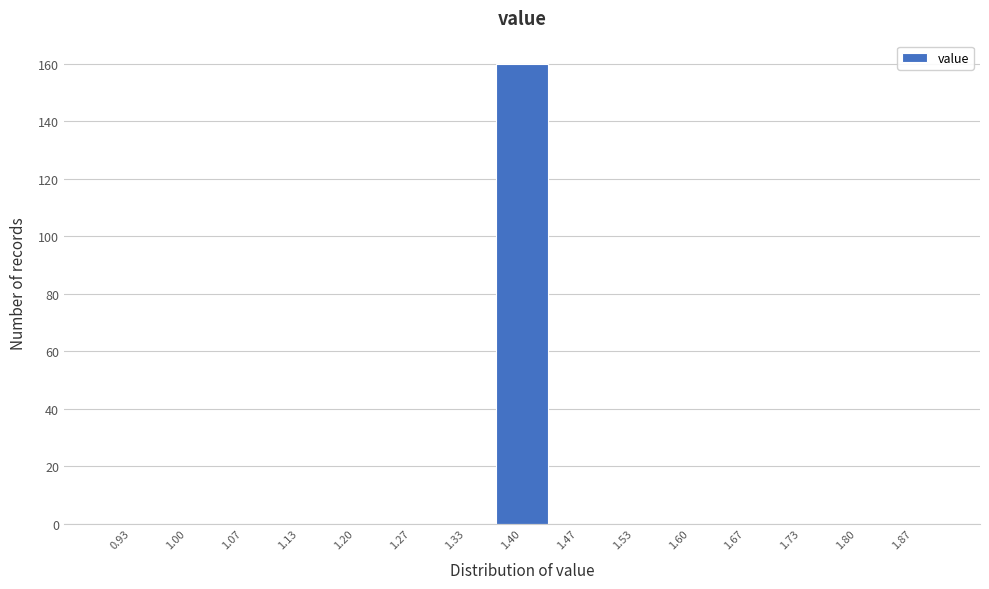

Reading left to right, transcribe this chart: for each bar, give the range it covers on the x-axis and its height. Neither the bar edges nor the heights are printed on the chart, so give them approximately, as read against the axes.

0.90 to 0.97: 0
0.97 to 1.03: 0
1.03 to 1.10: 0
1.10 to 1.17: 0
1.17 to 1.23: 0
1.23 to 1.30: 0
1.30 to 1.37: 0
1.37 to 1.43: 160
1.43 to 1.50: 0
1.50 to 1.57: 0
1.57 to 1.63: 0
1.63 to 1.70: 0
1.70 to 1.77: 0
1.77 to 1.83: 0
1.83 to 1.90: 0